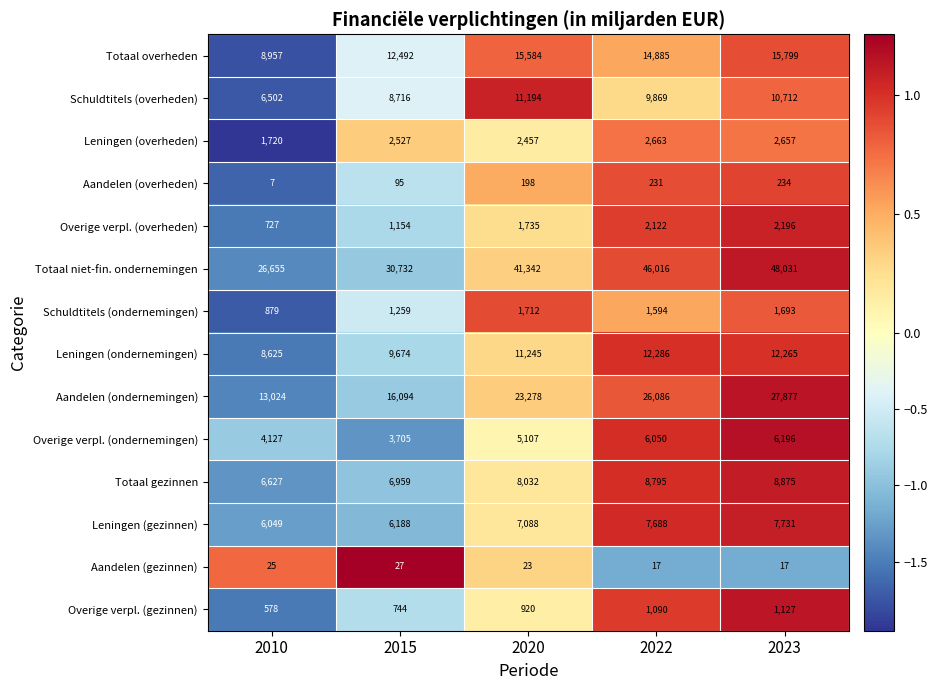

At which category does the chart reach its peak across all series?

2023